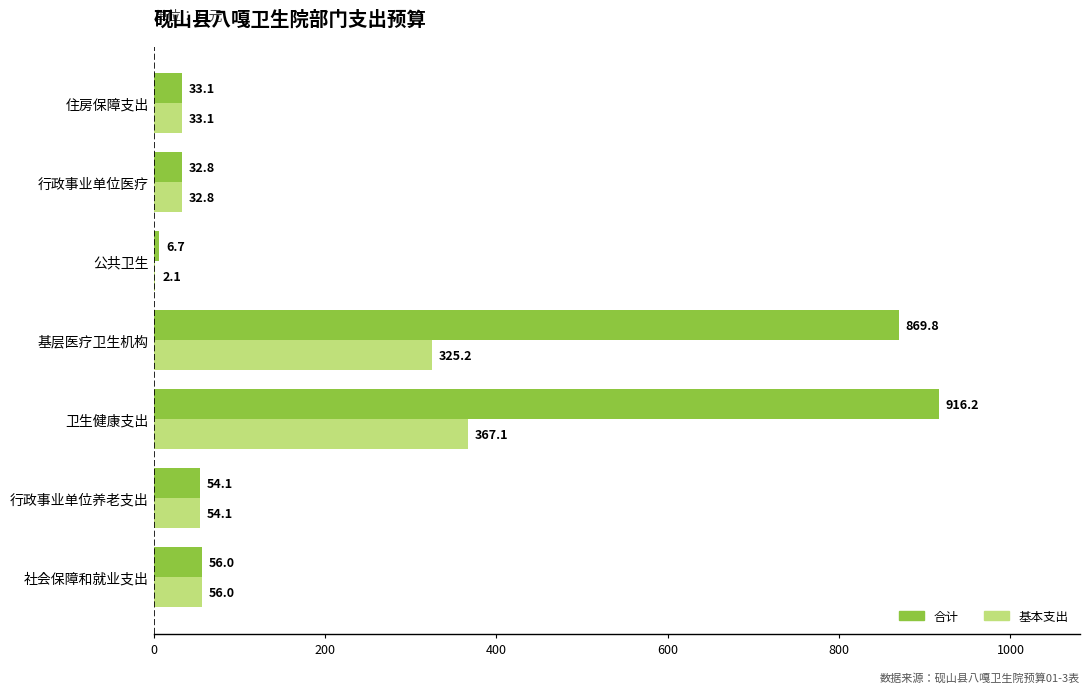

At which category is the sum across all series the highest?

卫生健康支出